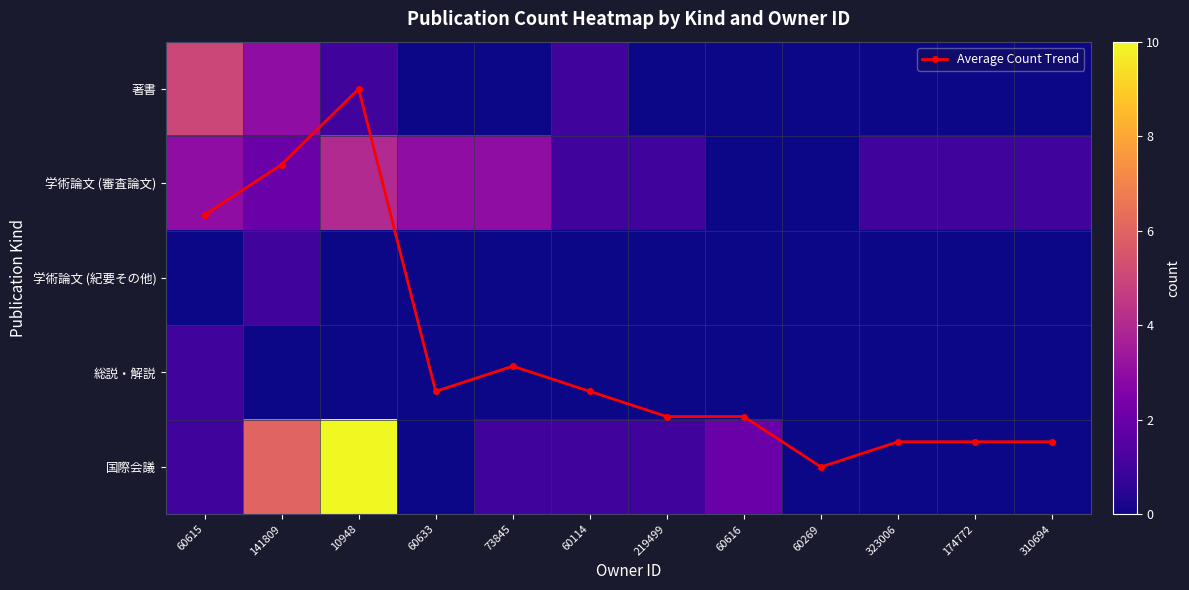

Which series has the largest total across all categories?

Average Count Trend